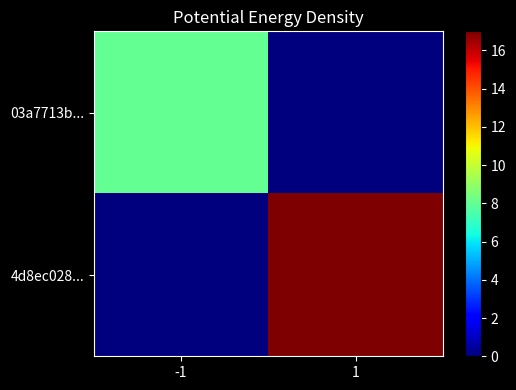

Reading right to left, extract all data points from this chart.

03a7713b...: 1=0	-1=8
4d8ec028...: 1=17	-1=0